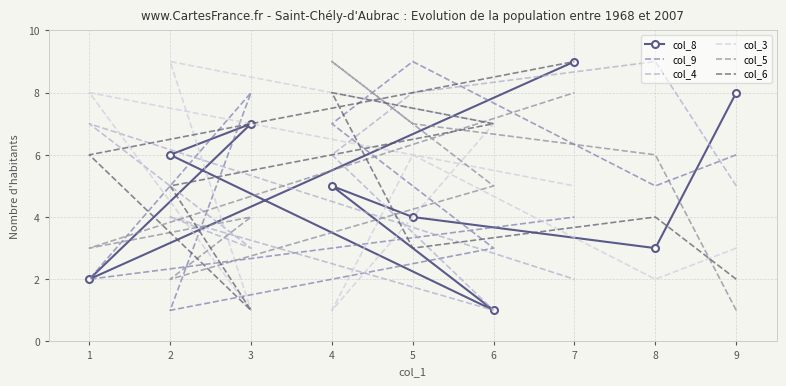

At how many categories does at least one series exceed 2?

9